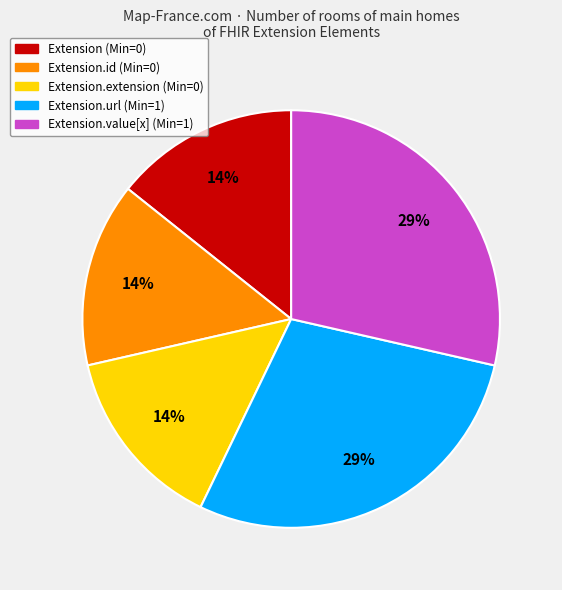

Is there a majority slice in this chart?

No